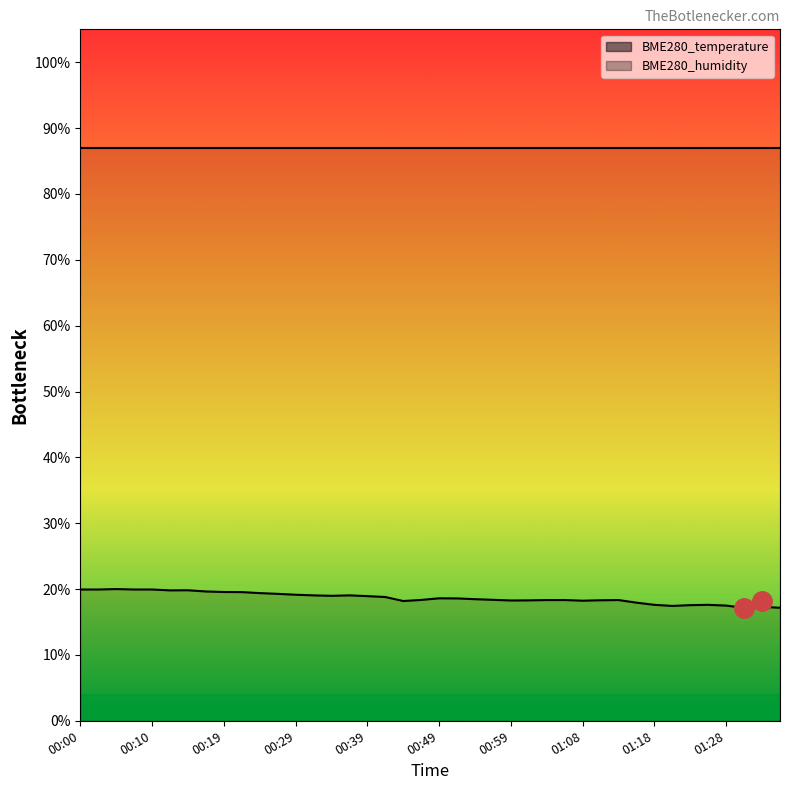

What is the label of the 17th point from the right?

00:56